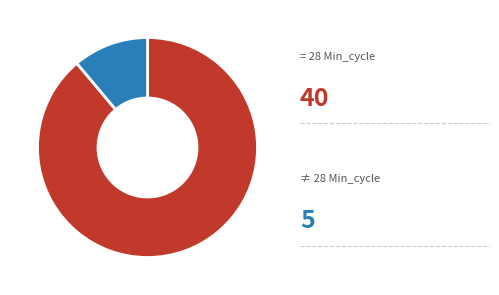

Is there a majority slice in this chart?

Yes